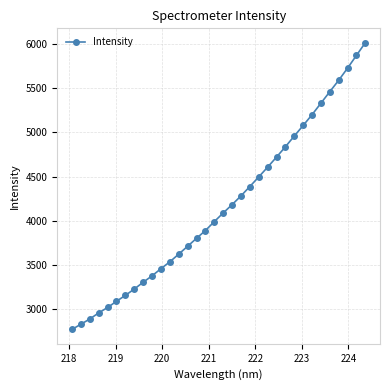

How many series are shown in this chart?

1